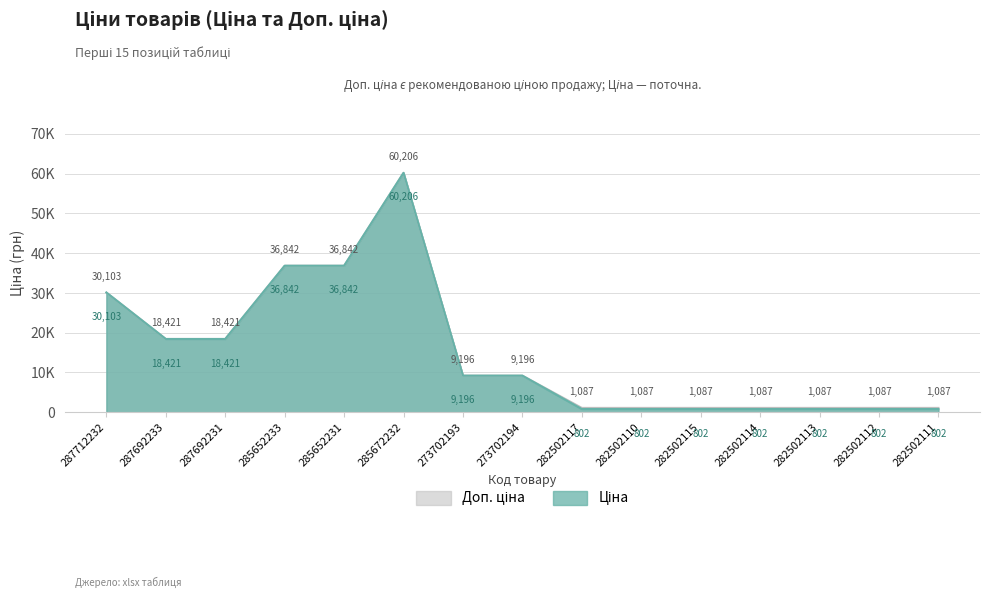

In Ціна, how many points are higher than both neighbors (excluding endpoints)?

1